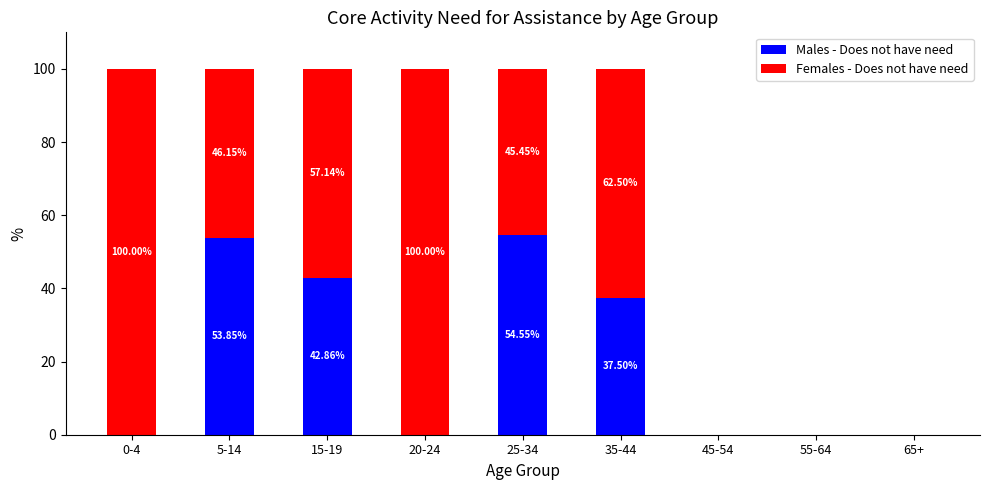

What is the sum of the Males - Does not have need values at 15-19 and 5-14?

96.7